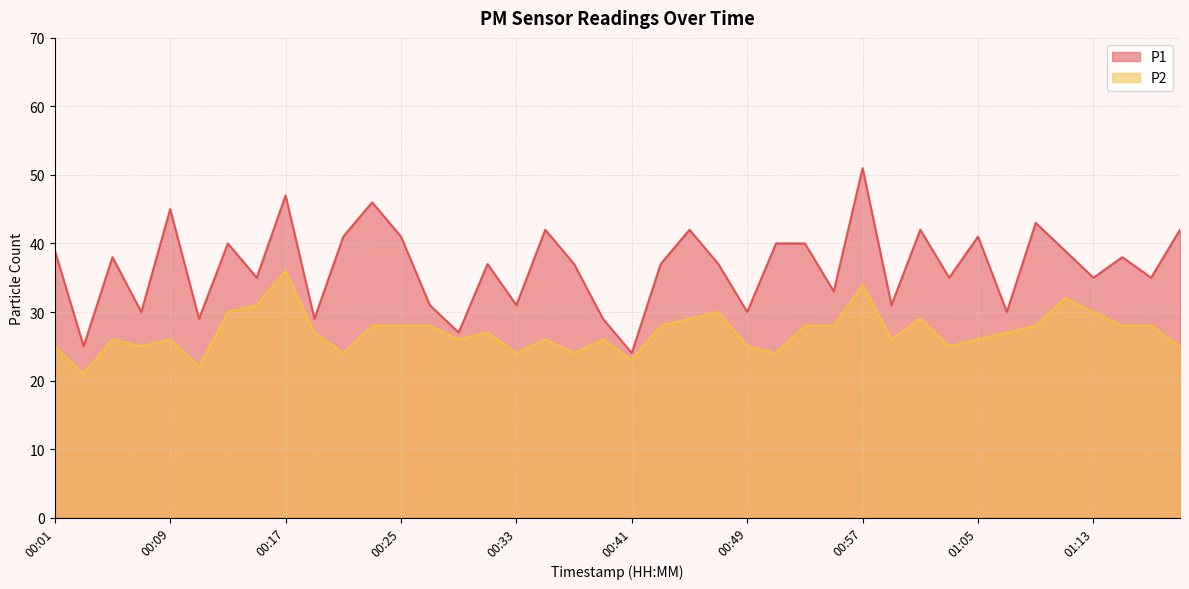

How many interior local valleys does the P2 series have?

11